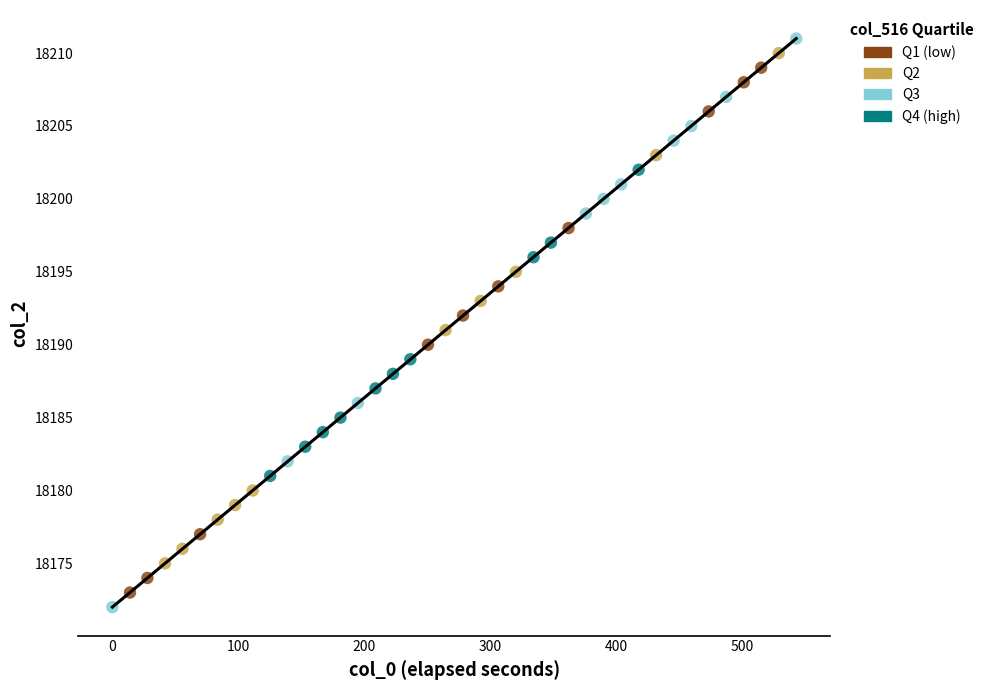

Which series has the largest Y range (max minus min)?

Q3